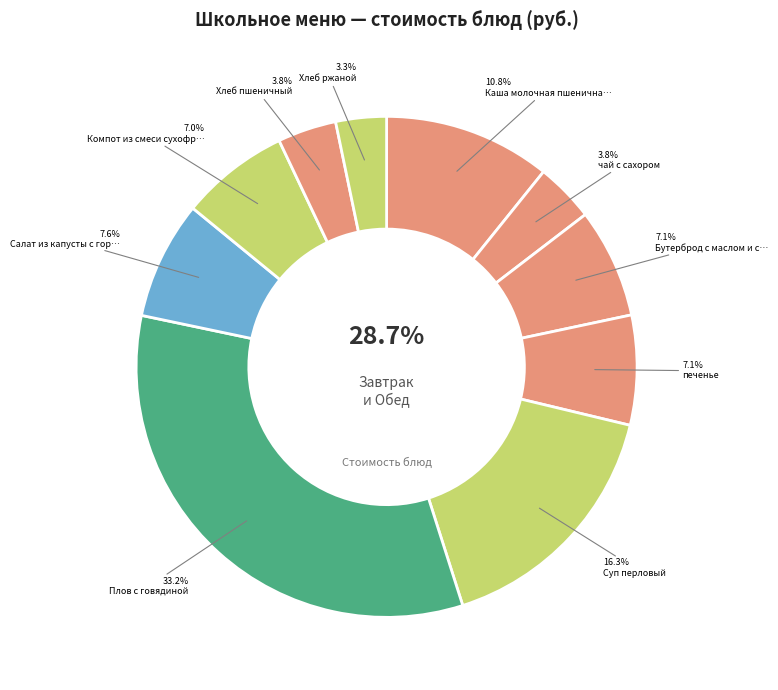

What is the ratio of the value at Хлеб пшеничный to the value at печенье?

0.5